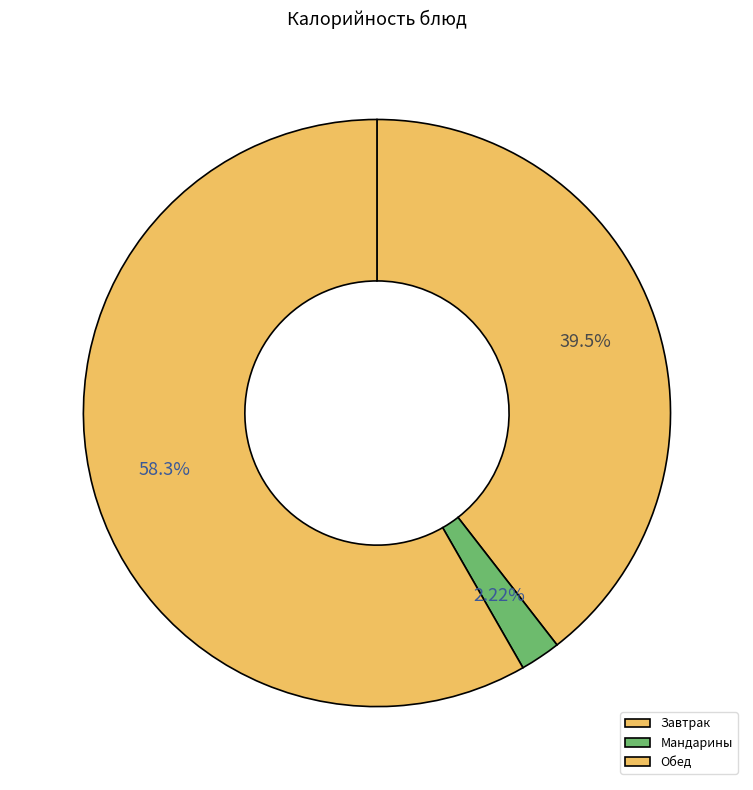

Count the number of slices in the pie.

3